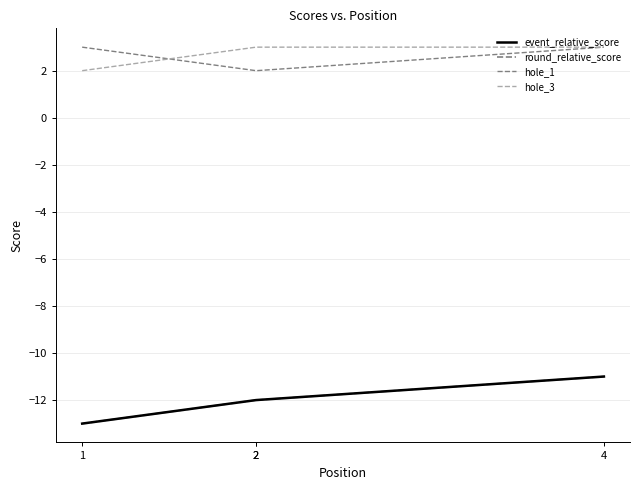

Rank the series by their maximum value, from lowest to highest.

event_relative_score, round_relative_score, hole_1, hole_3